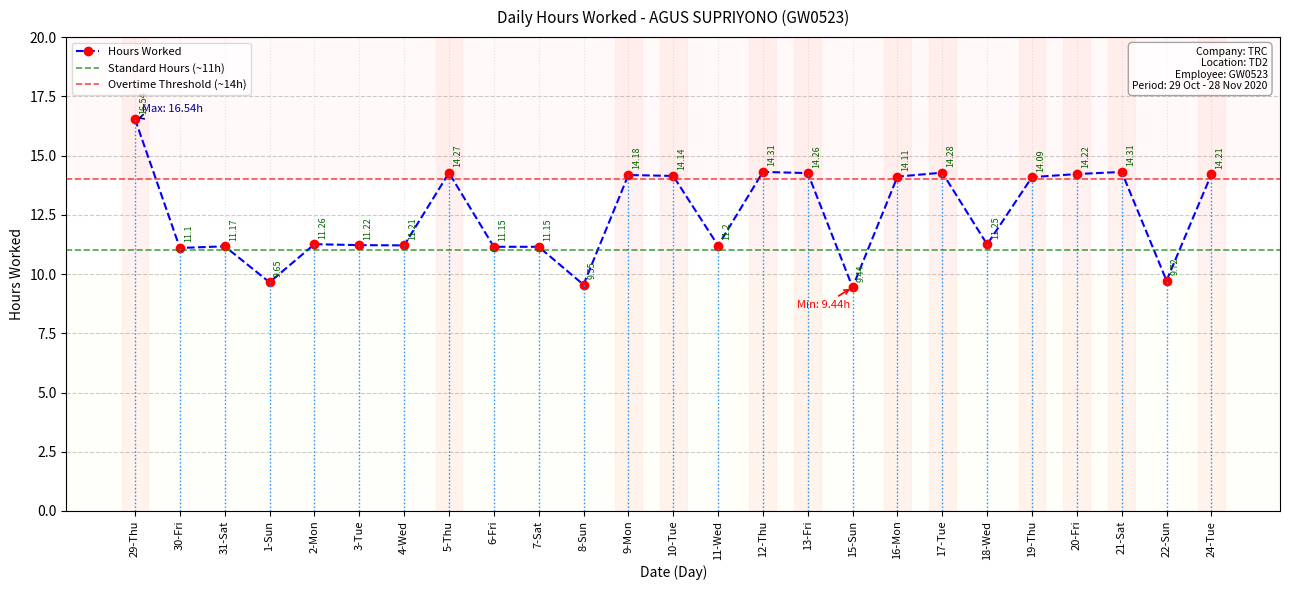

Reading right to left, what are all the values shown in this chart?

14.2	9.7	14.3	14.2	14.1	11.2	14.3	14.1	9.4	14.3	14.3	11.2	14.1	14.2	9.6	11.2	11.2	14.3	11.2	11.2	11.3	9.7	11.2	11.1	16.5